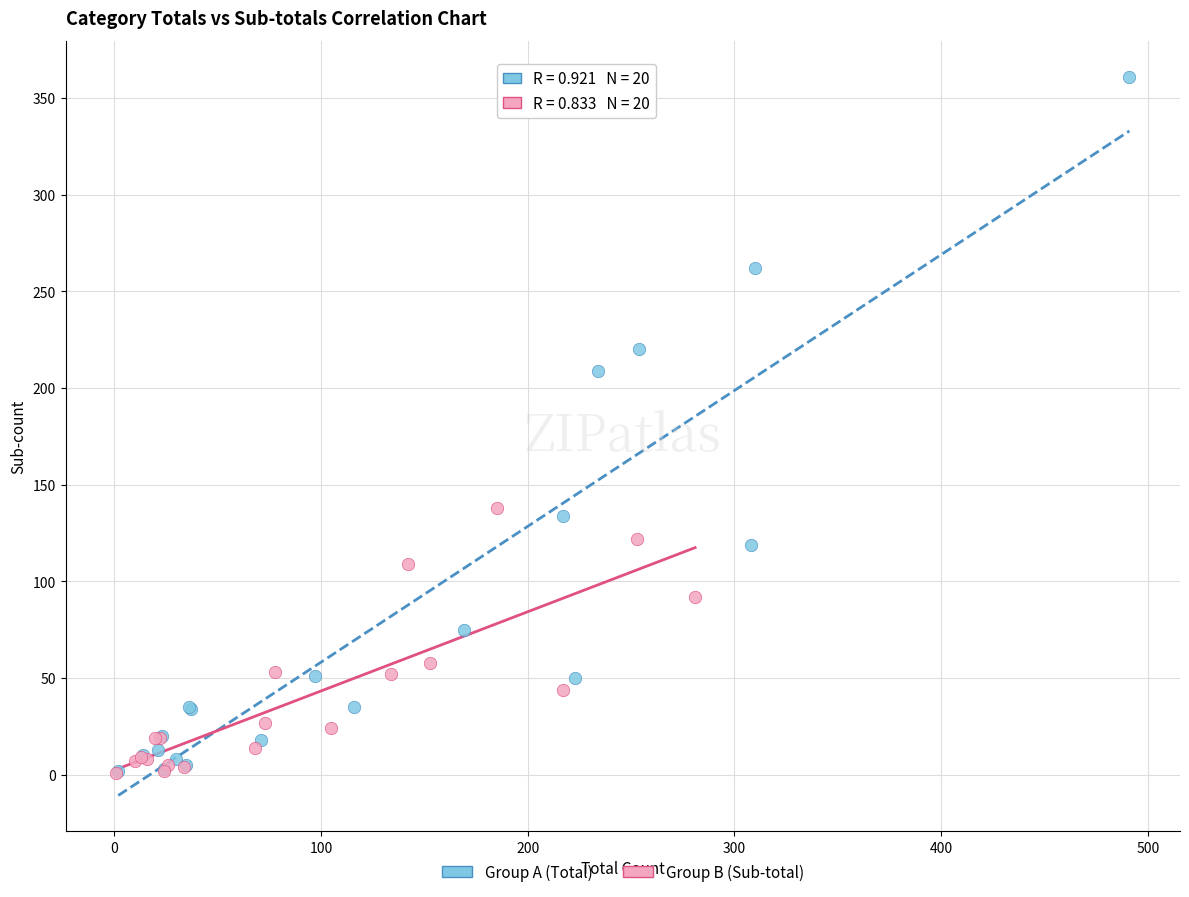

Which series reaches the maximum Y coordinate?

Group A (Total)